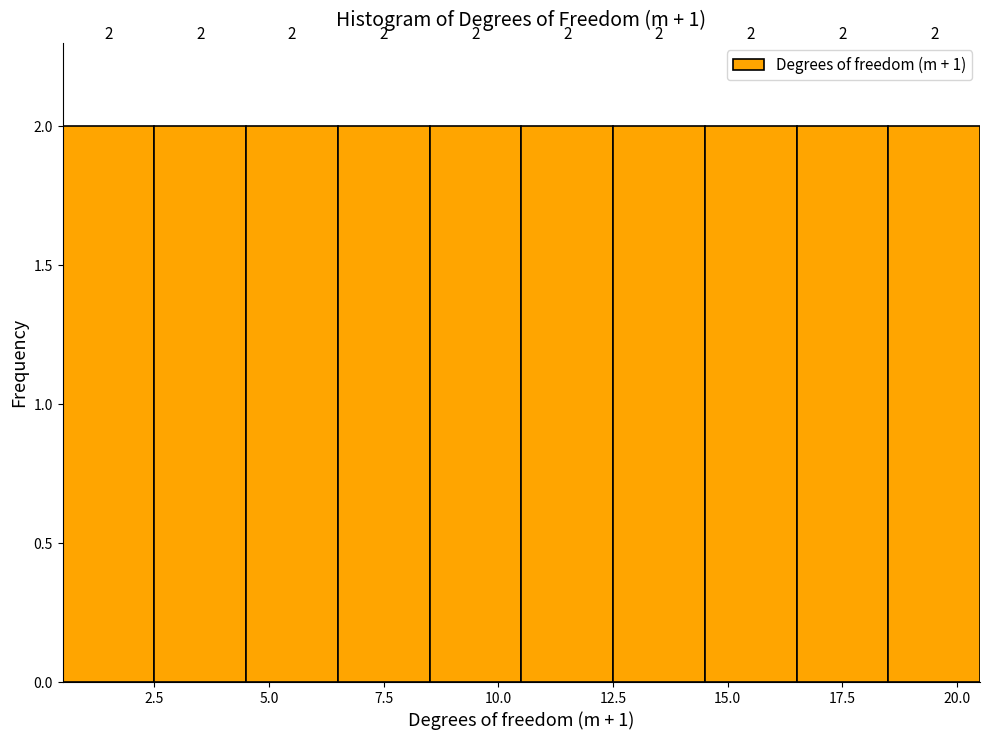

Reading left to right, transcribe this chart: for each bar, give the range it covers on the x-axis and its height.

0.5 to 2.5: 2
2.5 to 4.5: 2
4.5 to 6.5: 2
6.5 to 8.5: 2
8.5 to 10.5: 2
10.5 to 12.5: 2
12.5 to 14.5: 2
14.5 to 16.5: 2
16.5 to 18.5: 2
18.5 to 20.5: 2